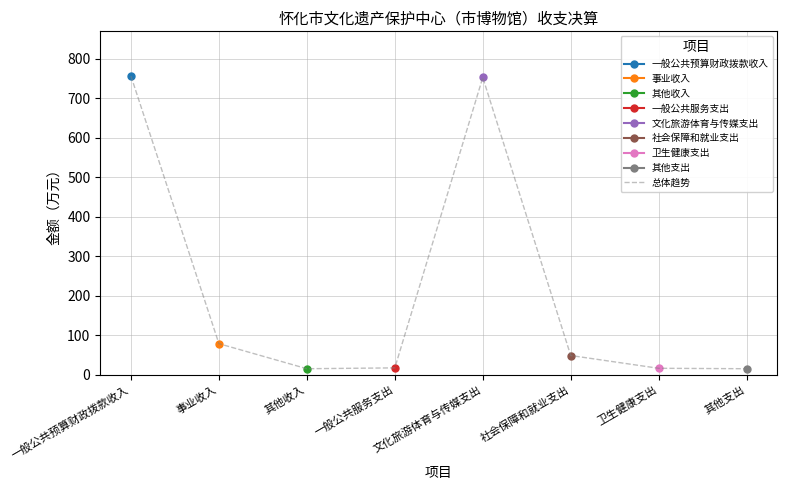

Where is the first local minimum?

其他收入